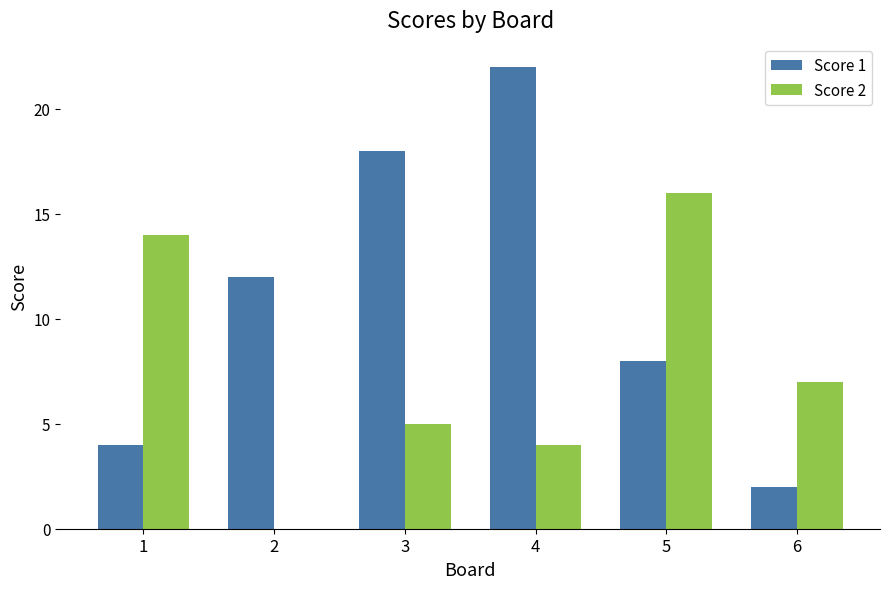

True or false: Score 2 has a value of 12 at 6.

False